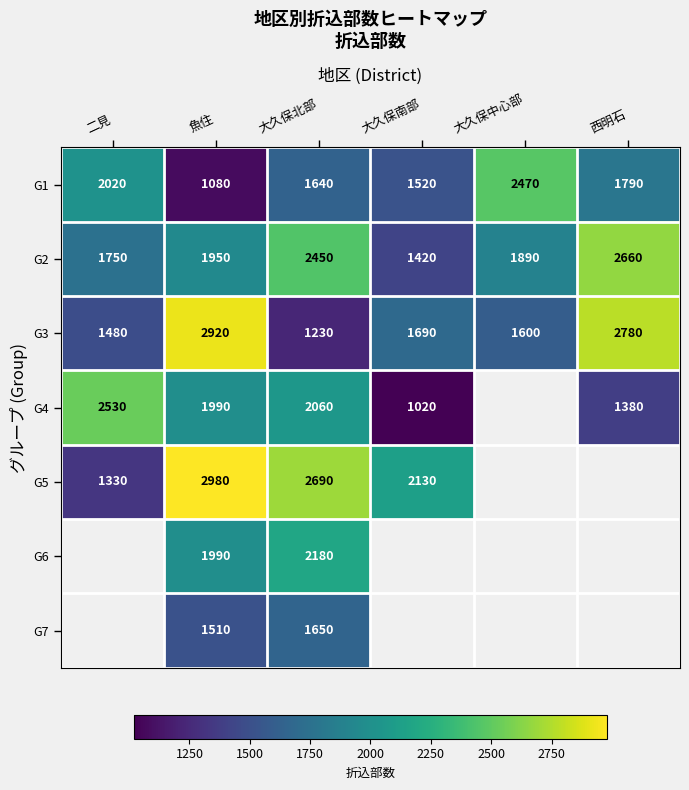

Rank the categories by G1 value from highest to lowest.

大久保中心部, 二見, 西明石, 大久保北部, 大久保南部, 魚住